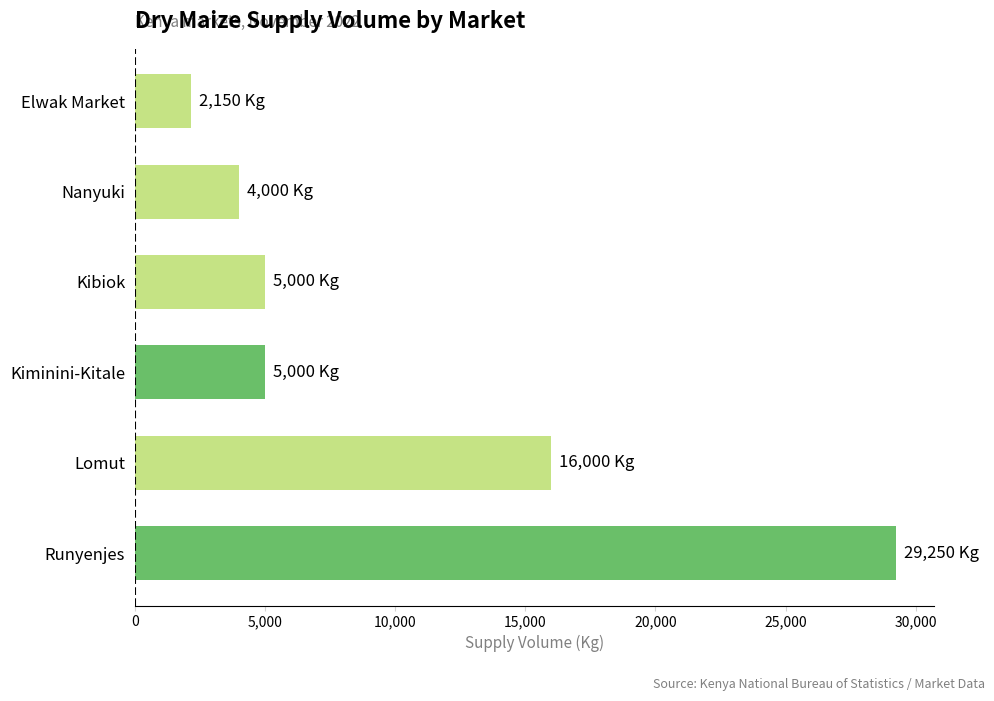

Is it true that the value at Elwak Market is 975?

False